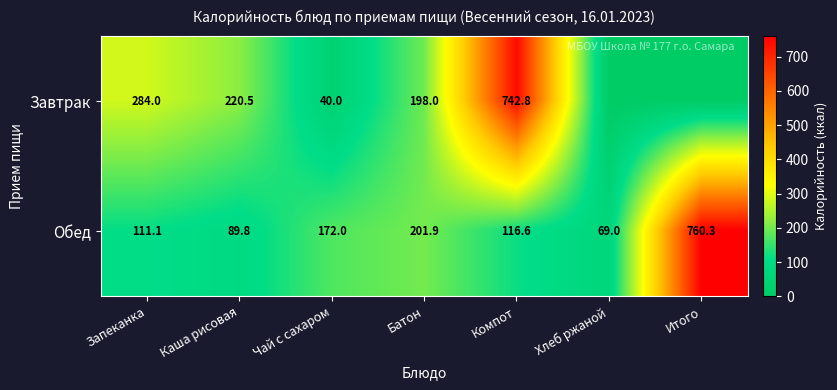

The value of Обед at Хлеб ржаной is 122.7. True or false?

False